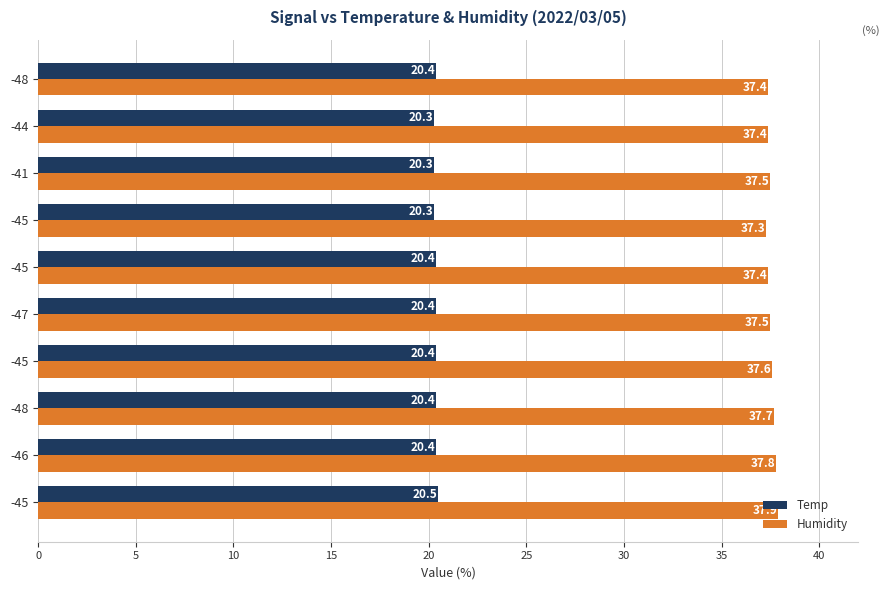

What are all the series names shown in the legend?

Temp, Humidity